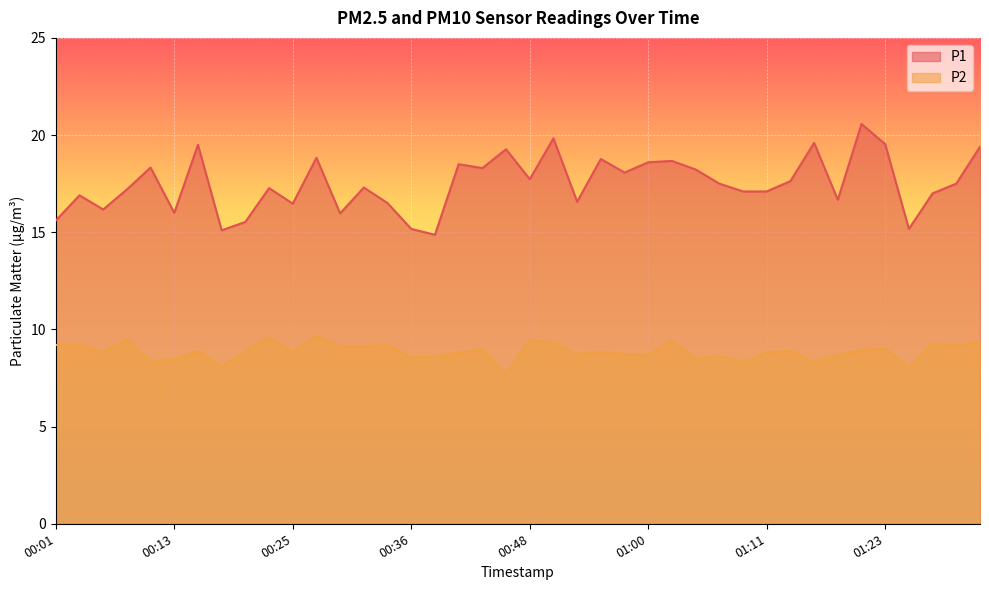

Does the chart display data point markers on the line(s)?

No